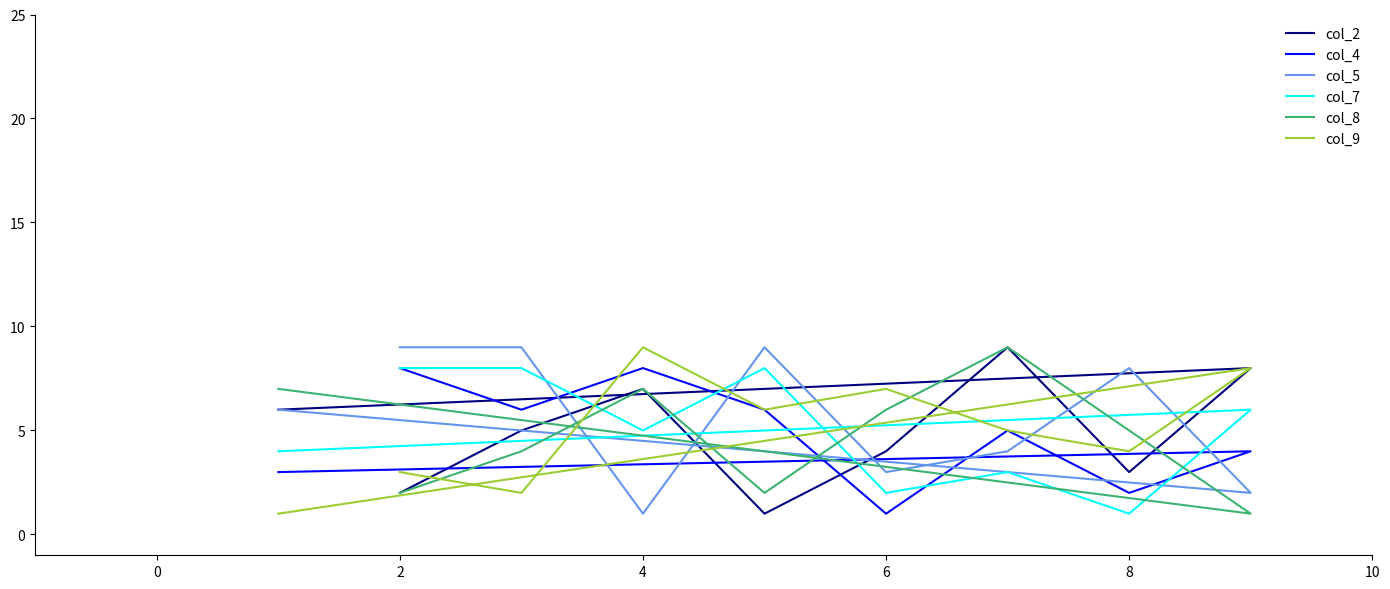

What is the sum of all col_9 values?

45